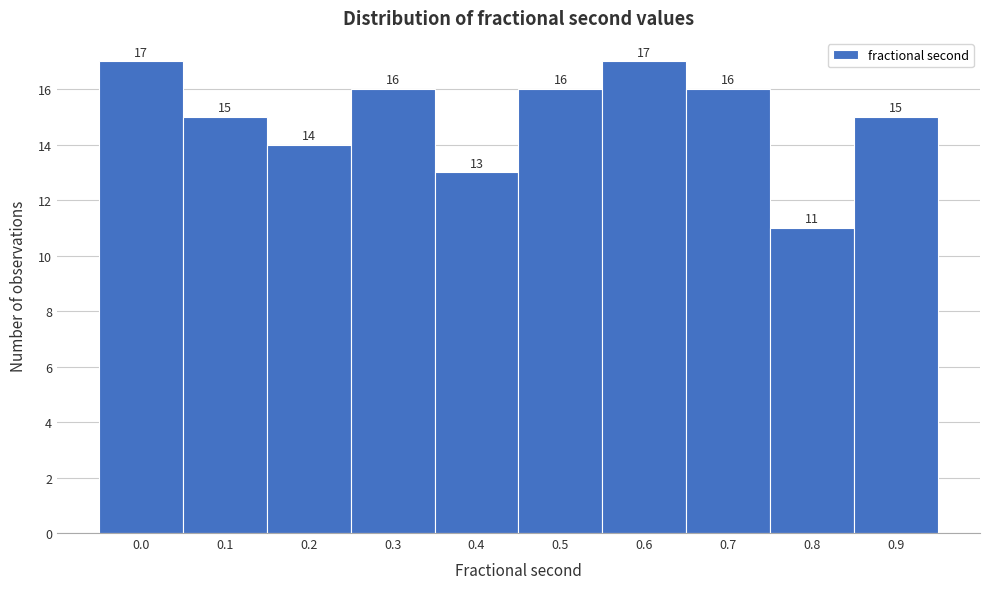

Reading left to right, what are all the values shown in this chart?

0.0=17	0.1=15	0.2=14	0.3=16	0.4=13	0.5=16	0.6=17	0.7=16	0.8=11	0.9=15